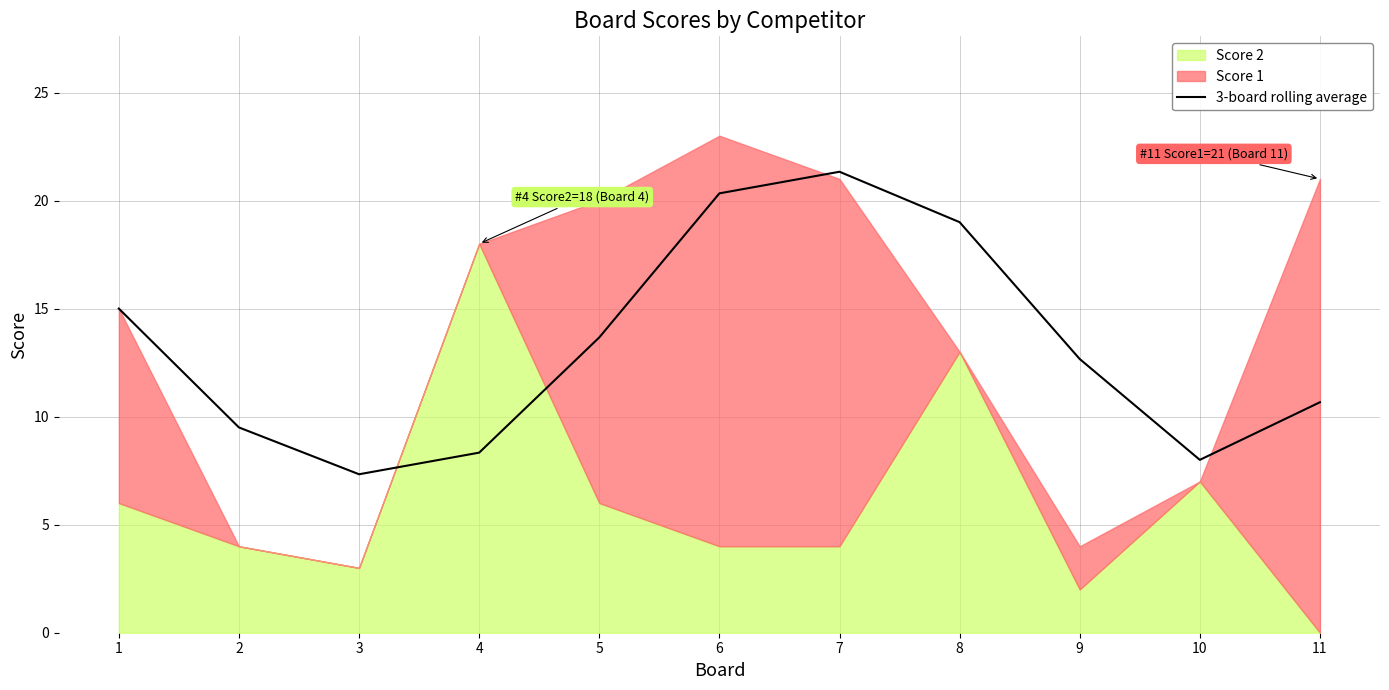

What is the value of the 6th point from the left?

20.3